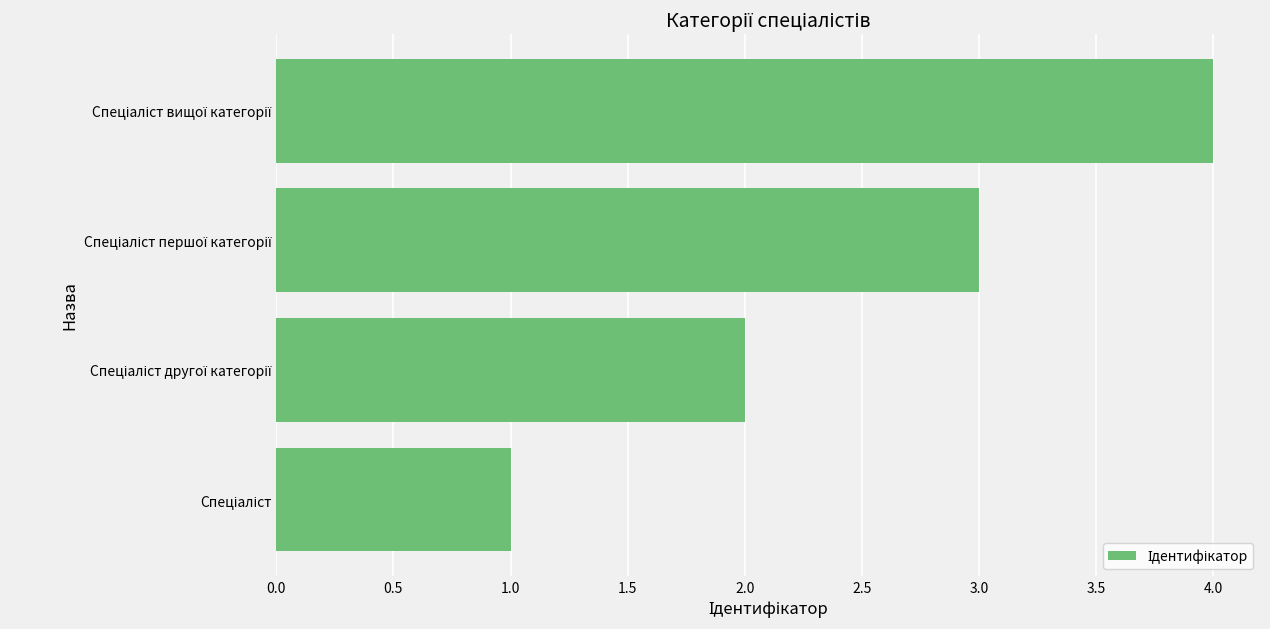

What is the difference between the maximum and minimum values?

3